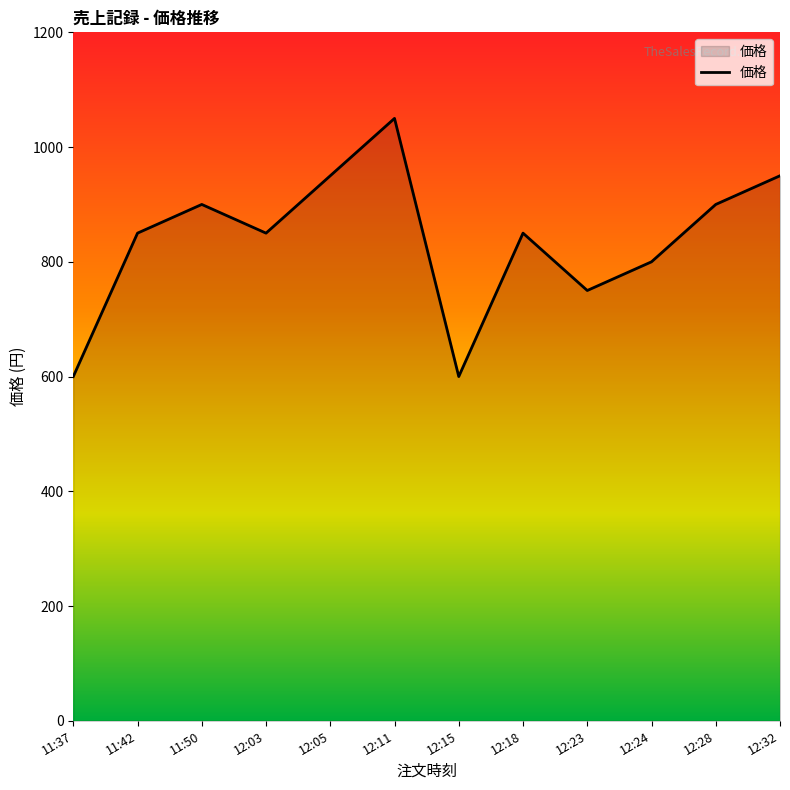

Does the chart display data point markers on the line(s)?

No